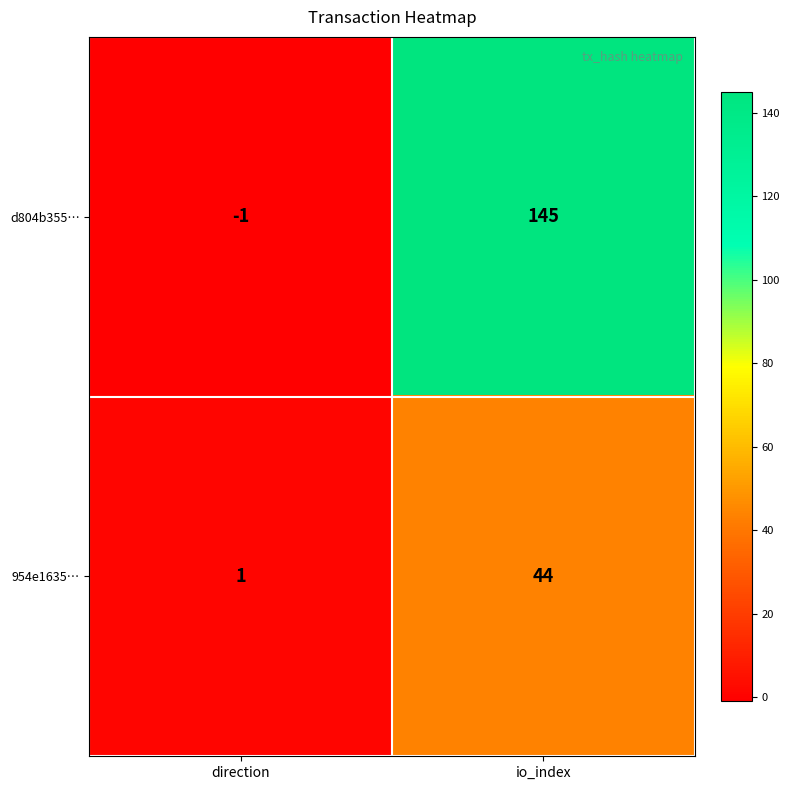

Read the d804b355… value at io_index.

145